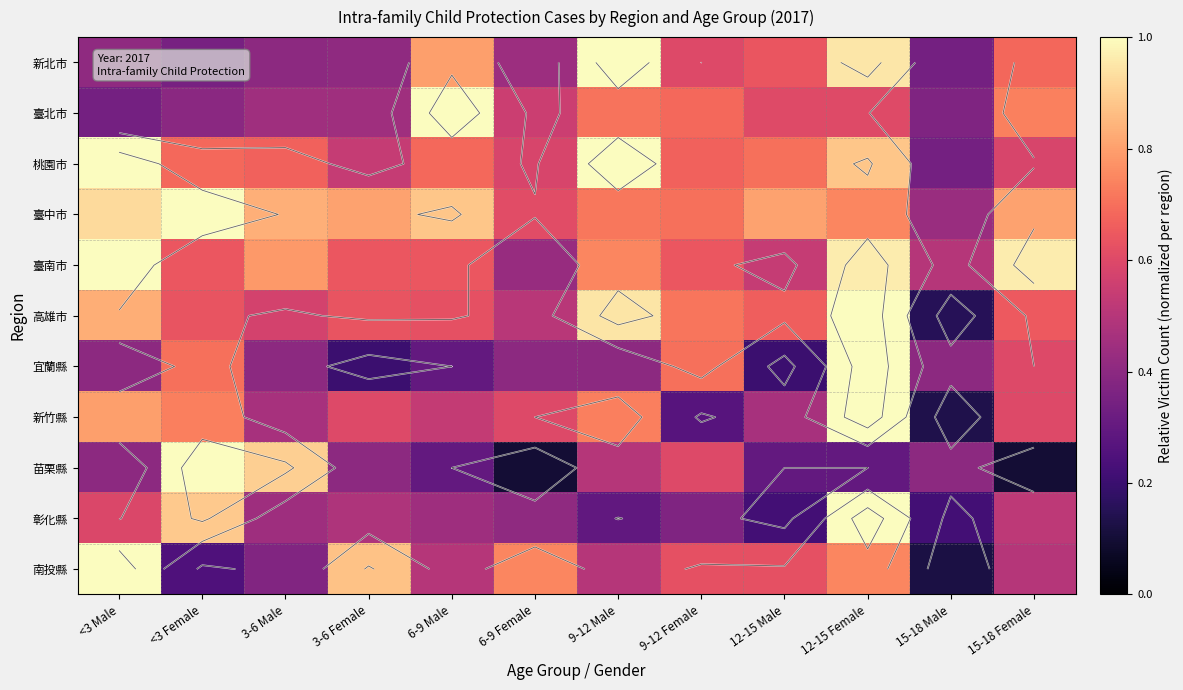

Is it true that 臺南市 equals 0.8 at 3-6 Male?

True